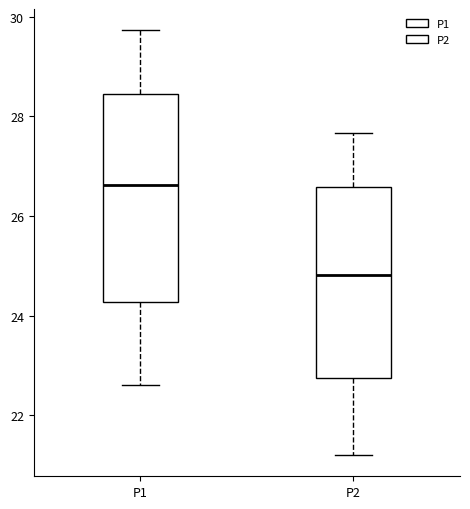

Where does the lower whisker of the box for P1 end on the y-axis? The values are not printed on the chart, so give them approximately, as read against the axis.

22.6